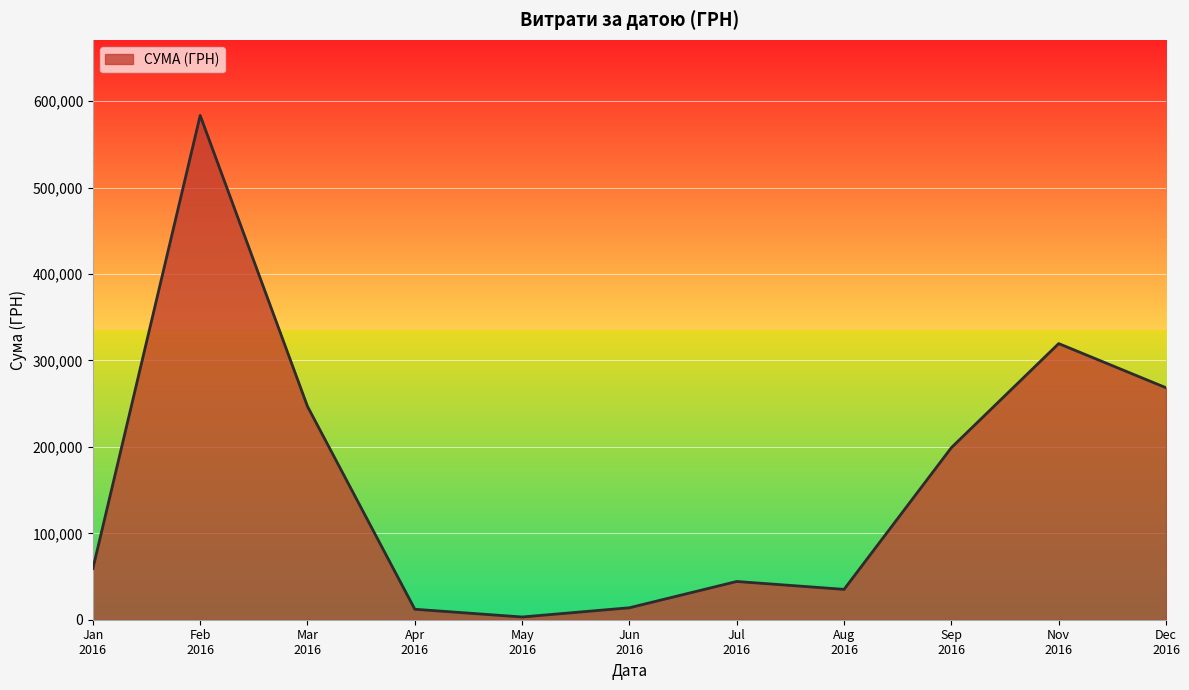

Where is the first local maximum?

Feb
2016